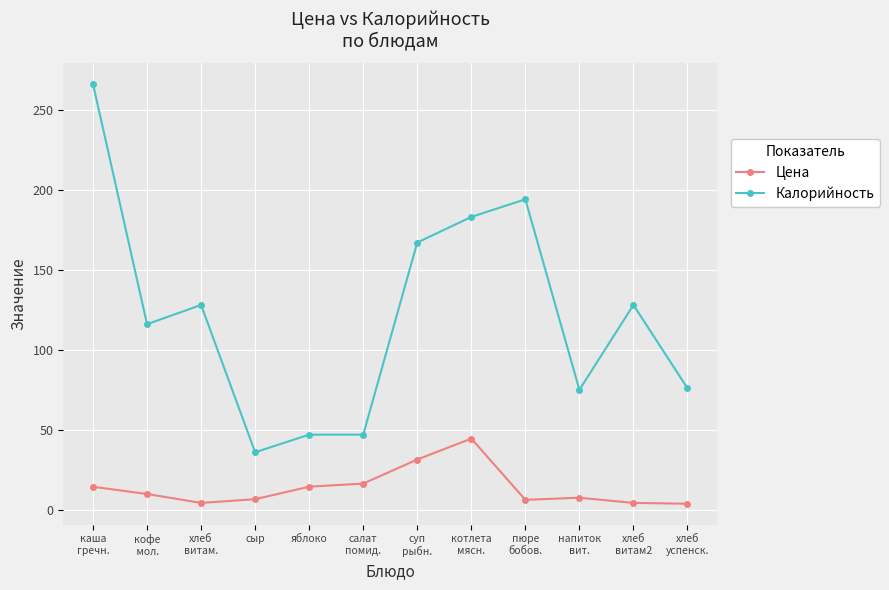

Count the number of categories in the chart.

12